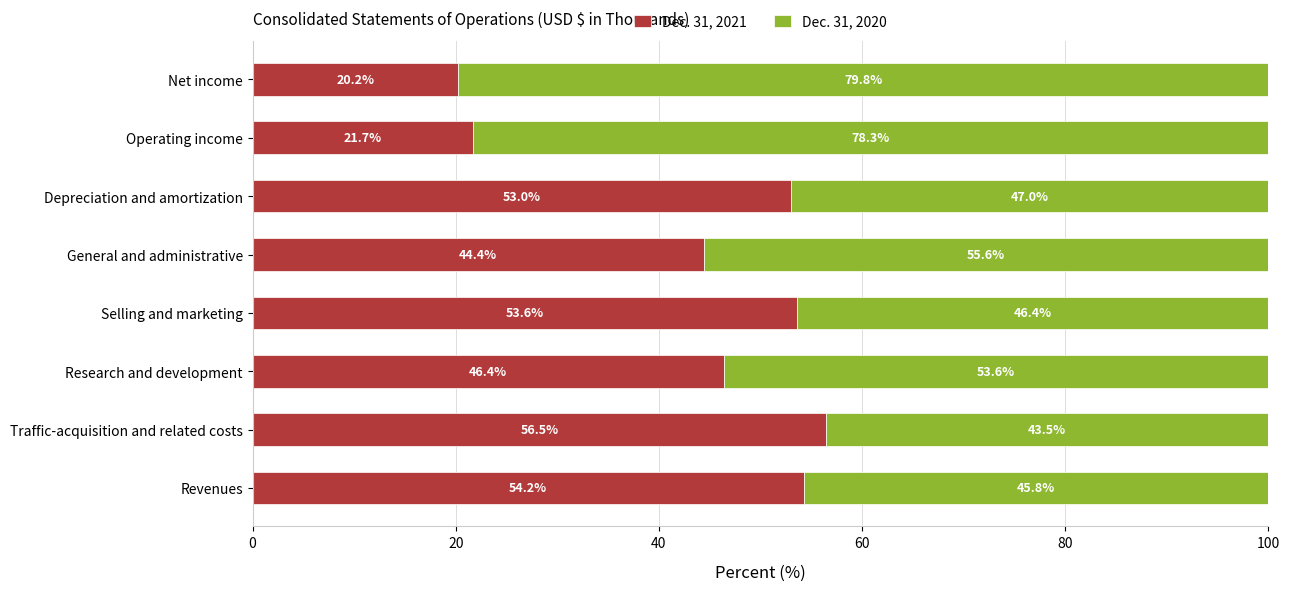

What is the total value across all series at Net income?

100.0